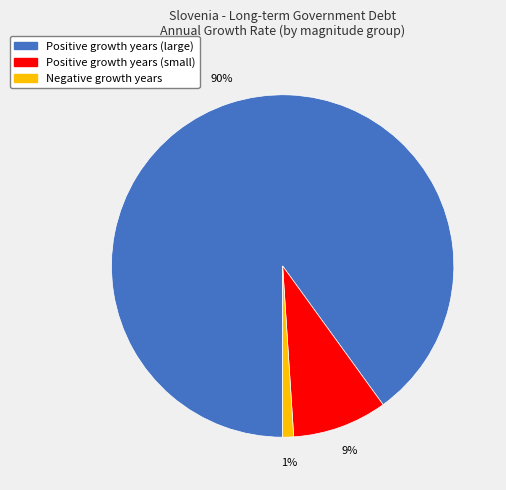

To the nearest percent, what is the average slice percentage?

33%